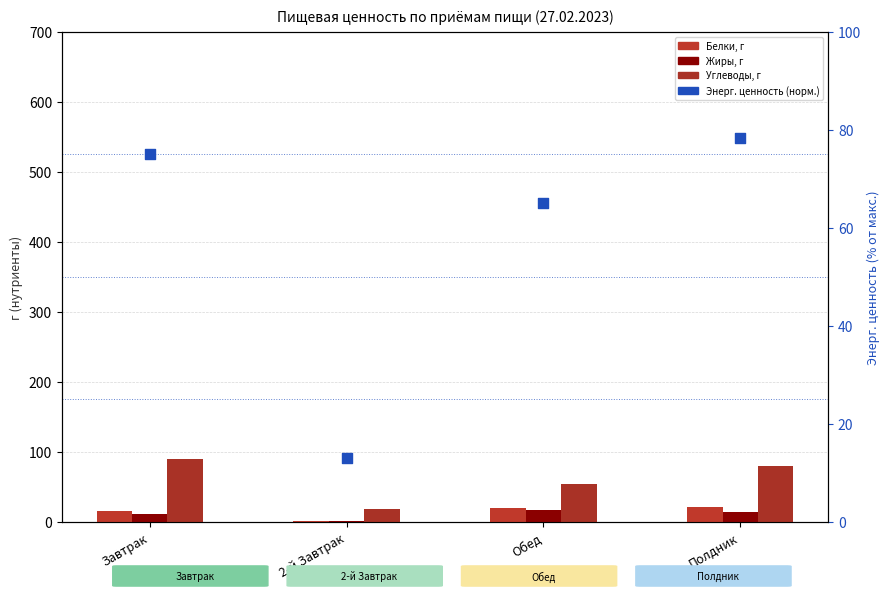

At which category is the sum across all series the highest?

Полдник